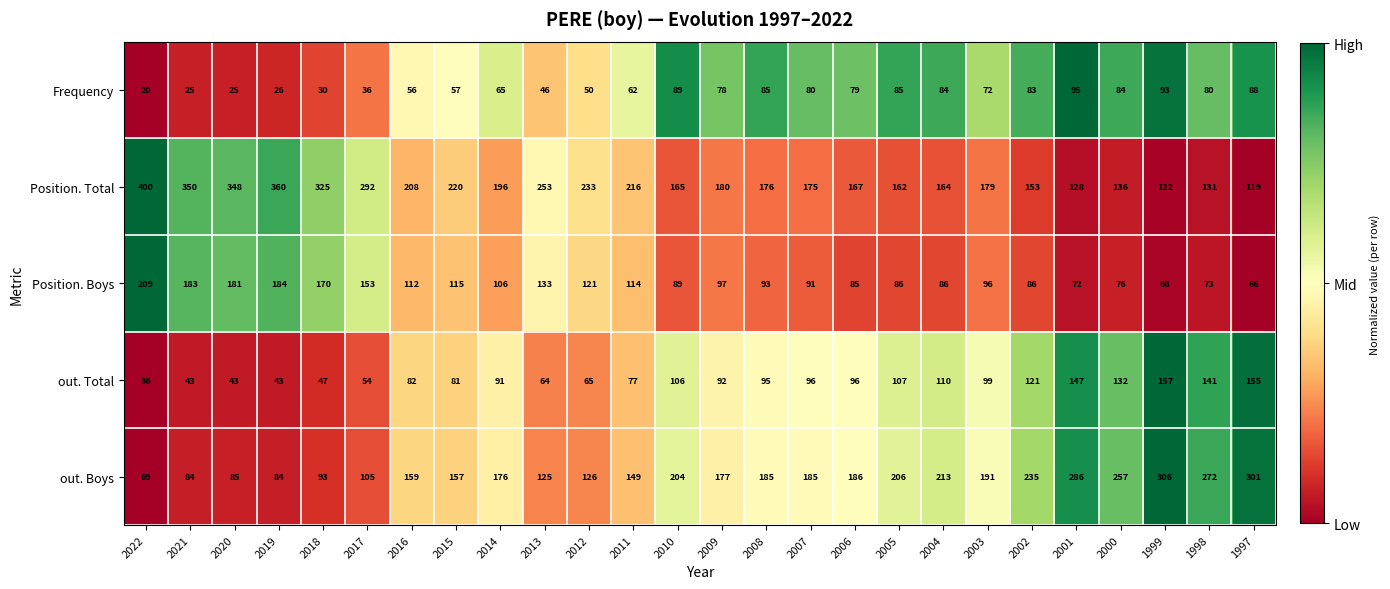

What is the sum of all out. Boys values?

4616